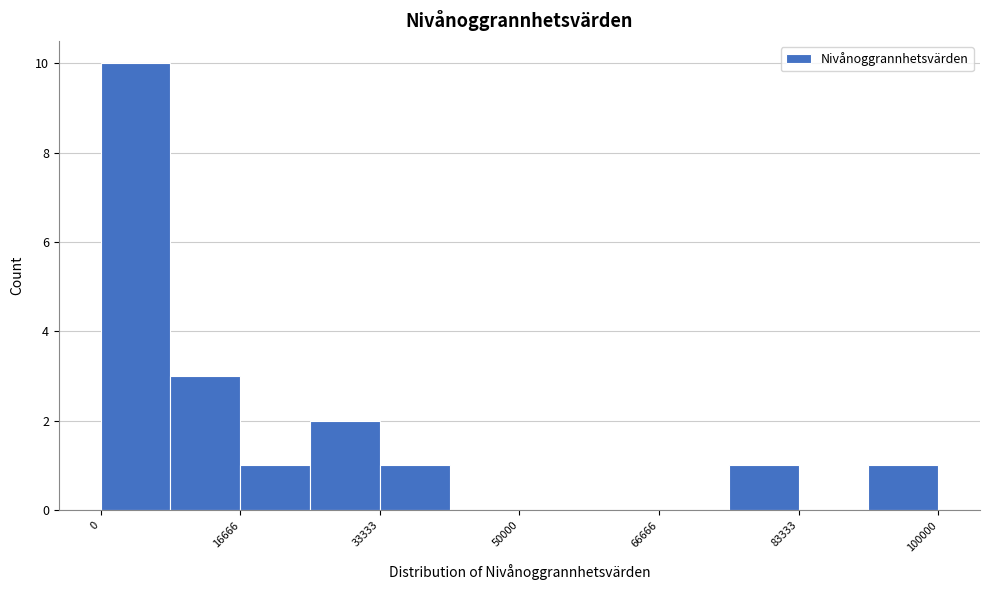

Reading left to right, transcribe this chart: for each bar, give the range it covers on the x-axis and its height. Neither the bar edges nor the heights are printed on the chart, so give them approximately, as read against the axes.

0 to 8000: 10
8000 to 16000: 3
16000 to 26000: 1
26000 to 34000: 2
34000 to 42000: 1
42000 to 50000: 0
50000 to 58000: 0
58000 to 66000: 0
66000 to 76000: 0
76000 to 84000: 1
84000 to 92000: 0
92000 to 100000: 1